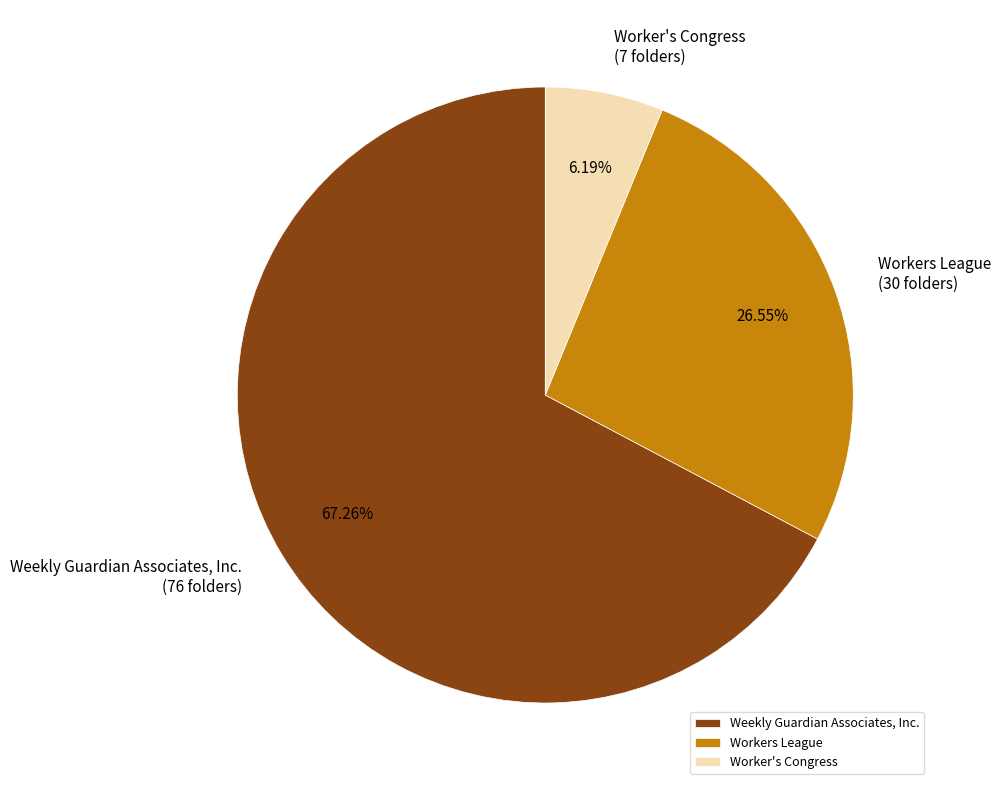

To the nearest percent, what percentage of the pie is Weekly Guardian Associates, Inc.?

67%